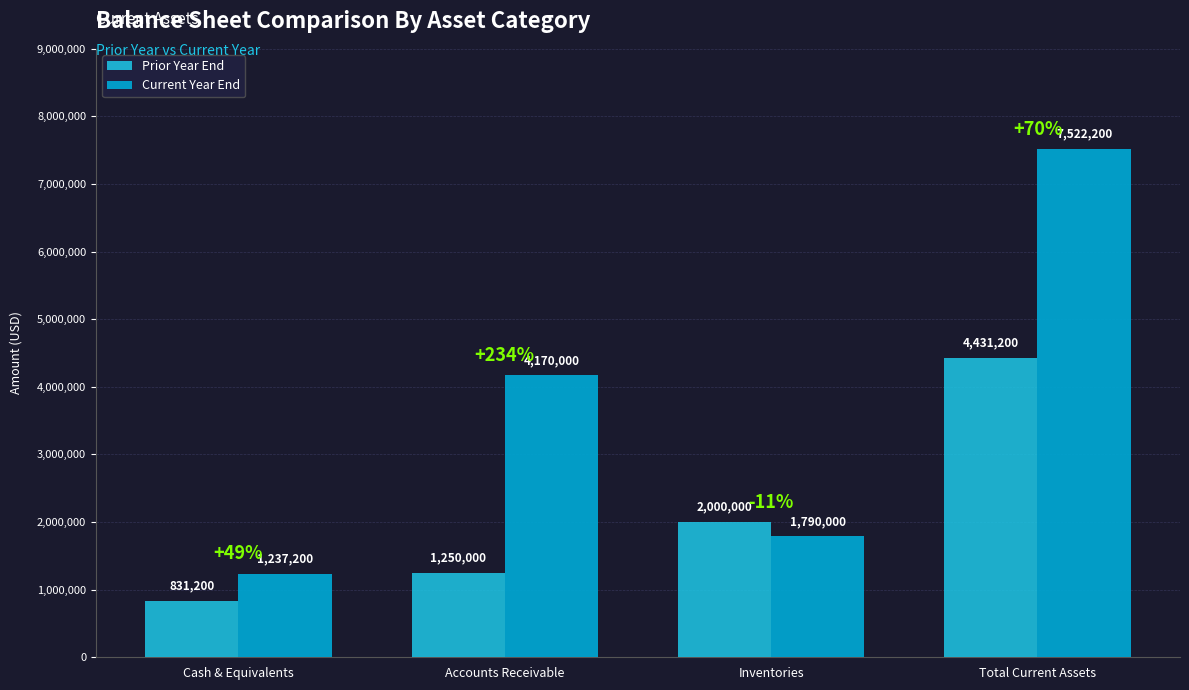

What is the spread (max minus min) of values at Cash & Equivalents?

406000